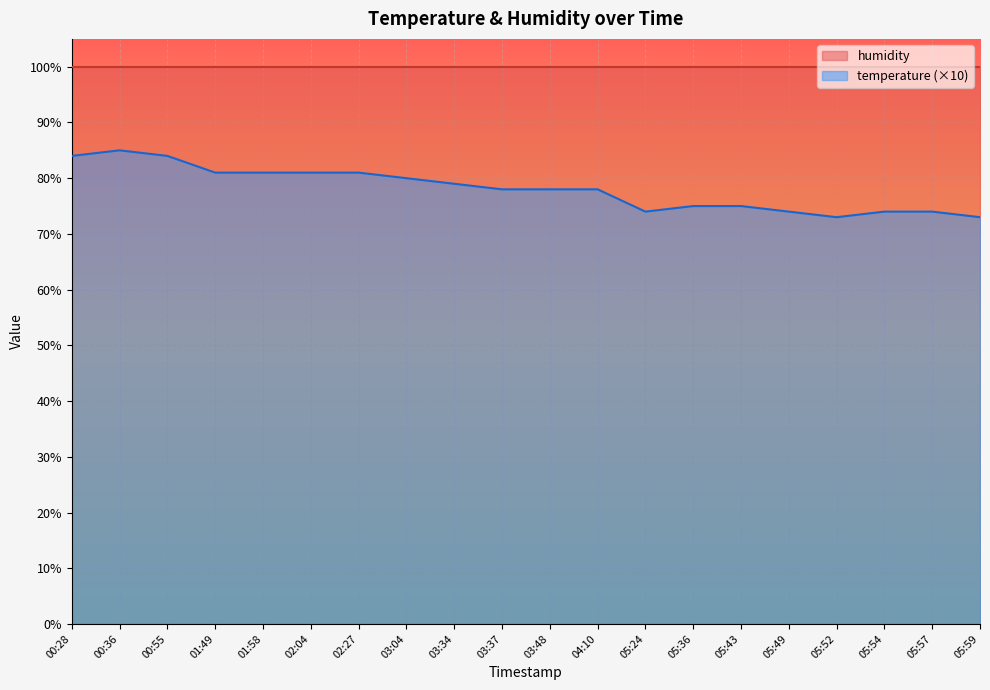

What is the difference between the second highest and minimum values?

11